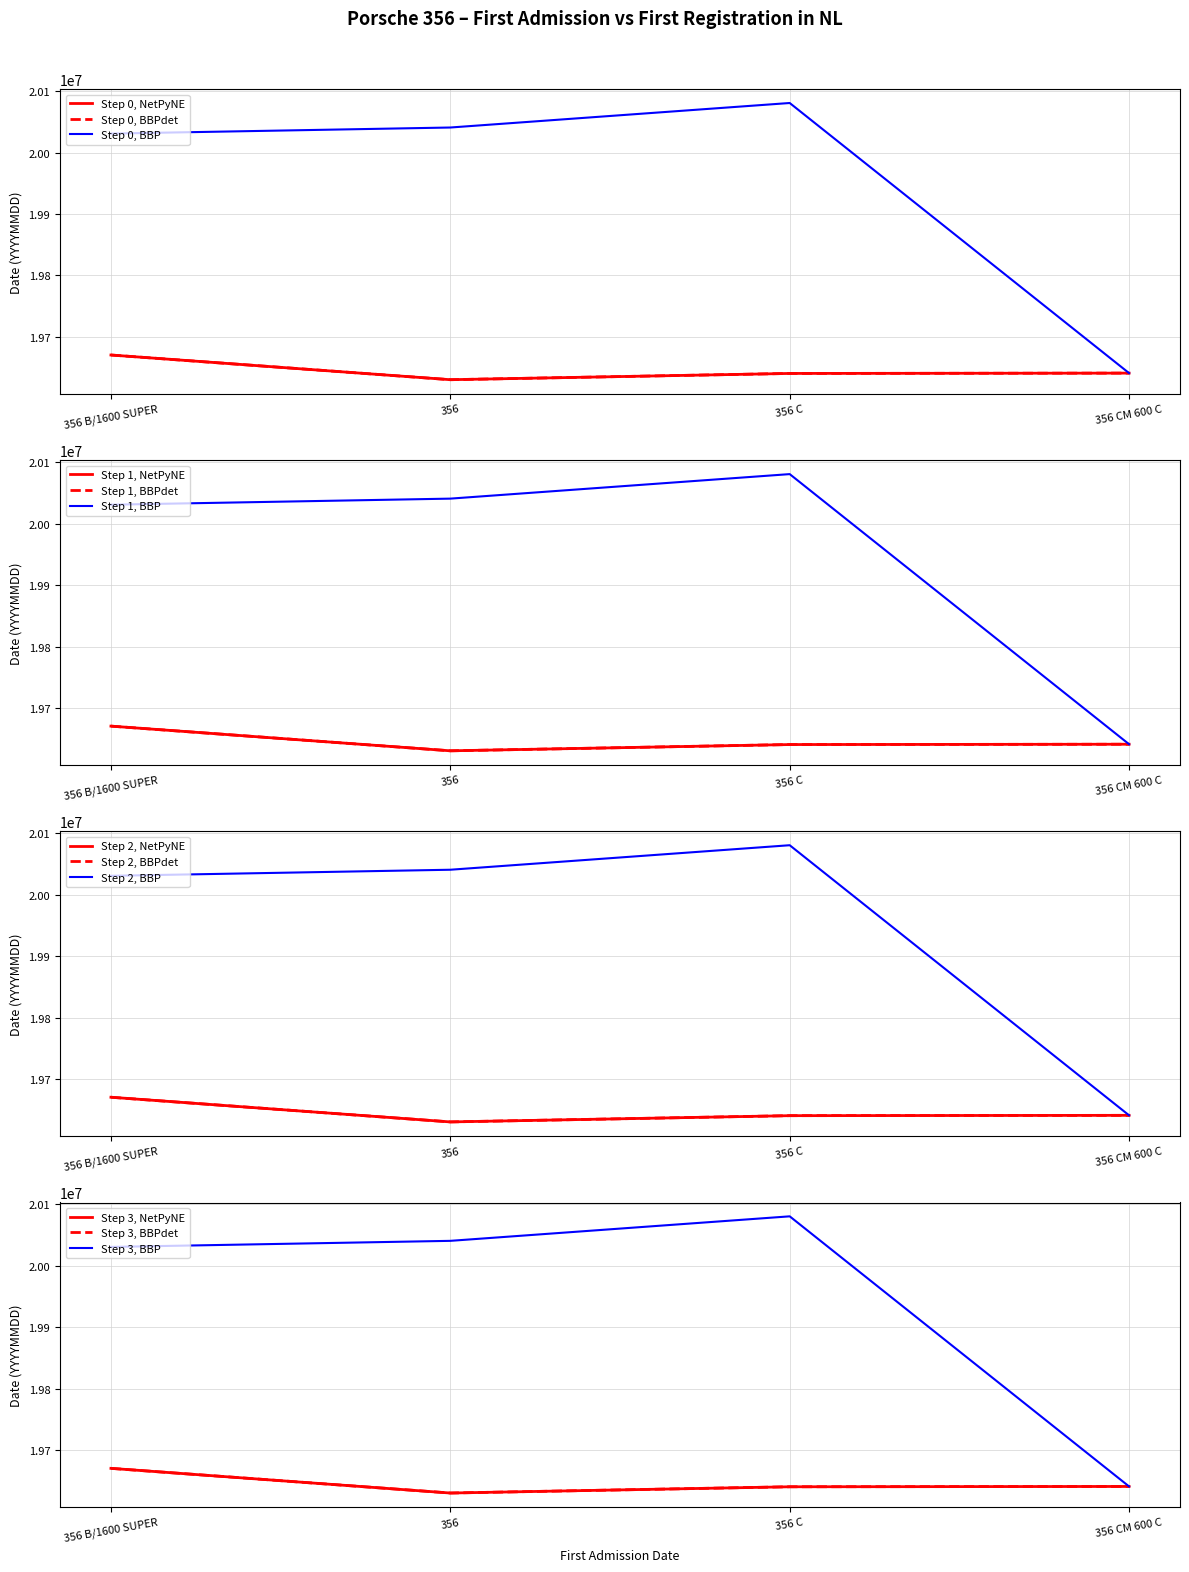

What is the label of the 3rd point from the left?

356 C